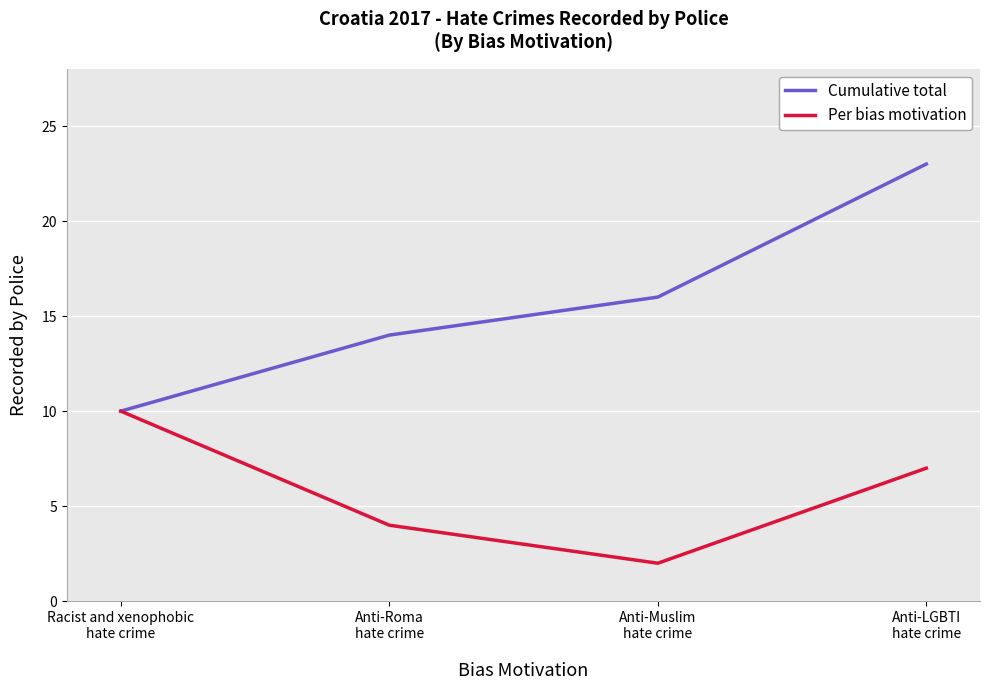

Count the number of data series in this chart.

2